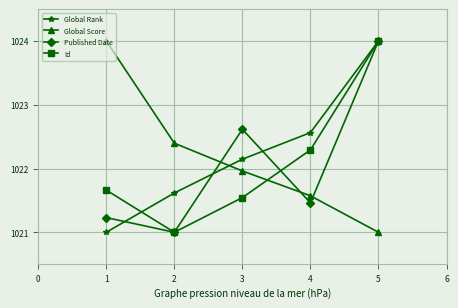

Between which two adjacent categories do Global Score and Global Rank first intersect?

2 and 3